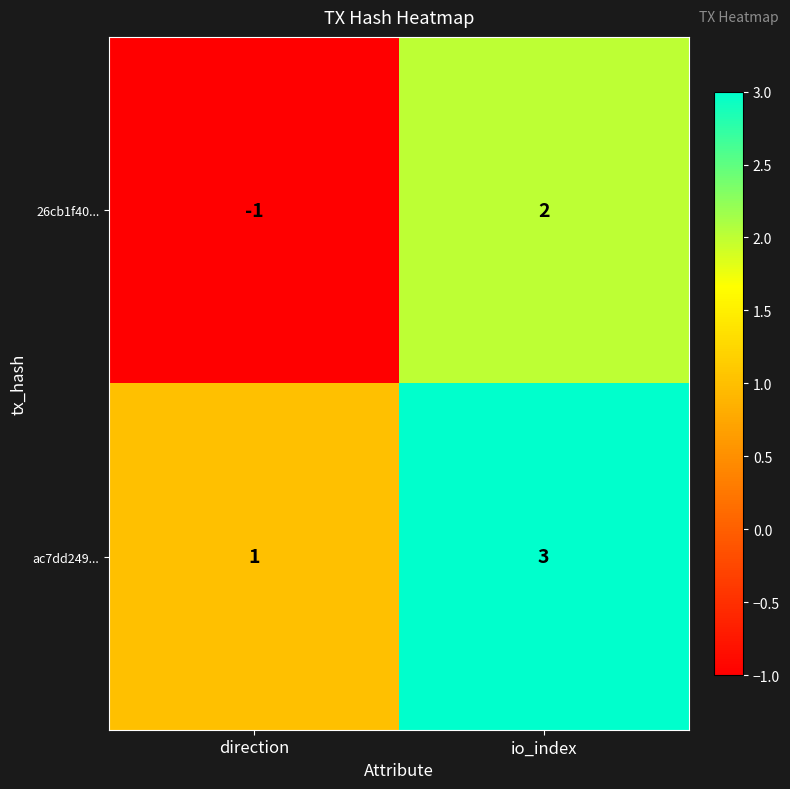

True or false: 26cb1f40... has a value of -1 at direction.

True